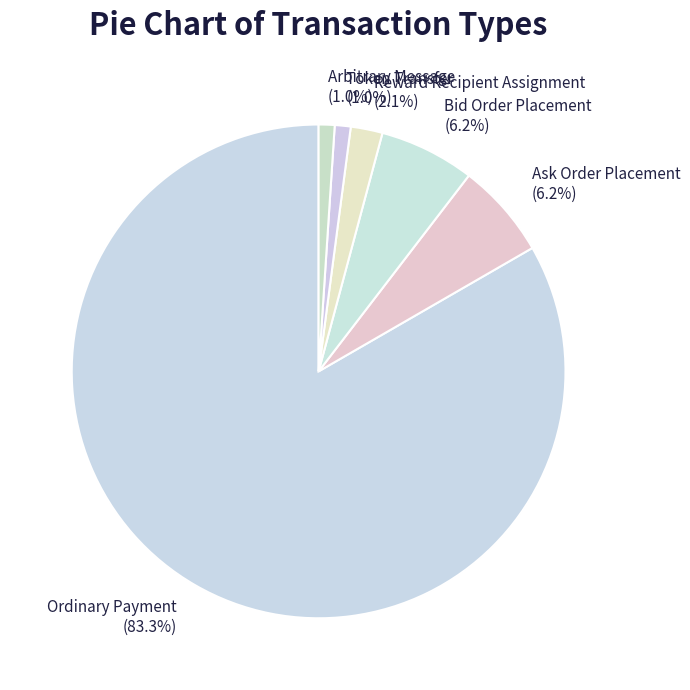

How much of the chart is everything except Reward Recipient Assignment?

97.9%